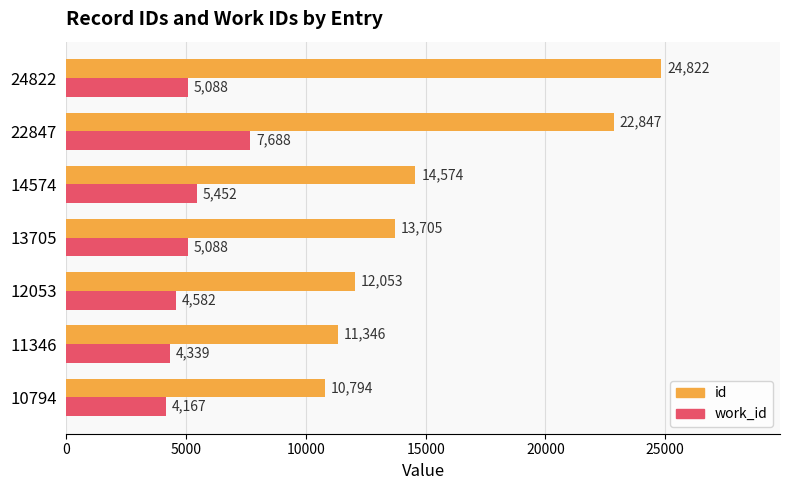

What is the approximate value of work_id at 22847, to the nearest 100?

7700